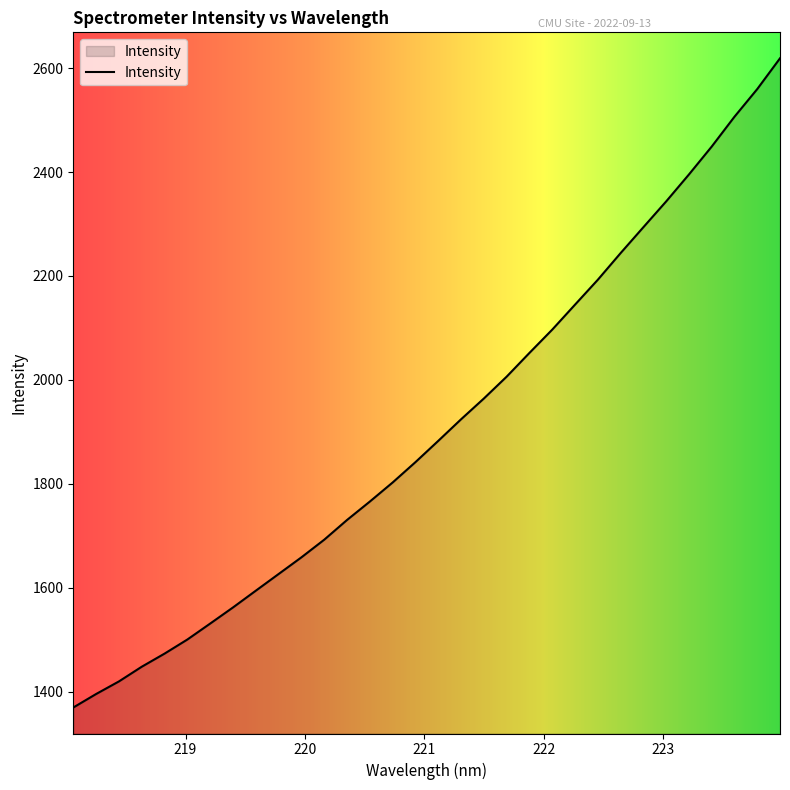

Does the chart have visible grid lines?

No